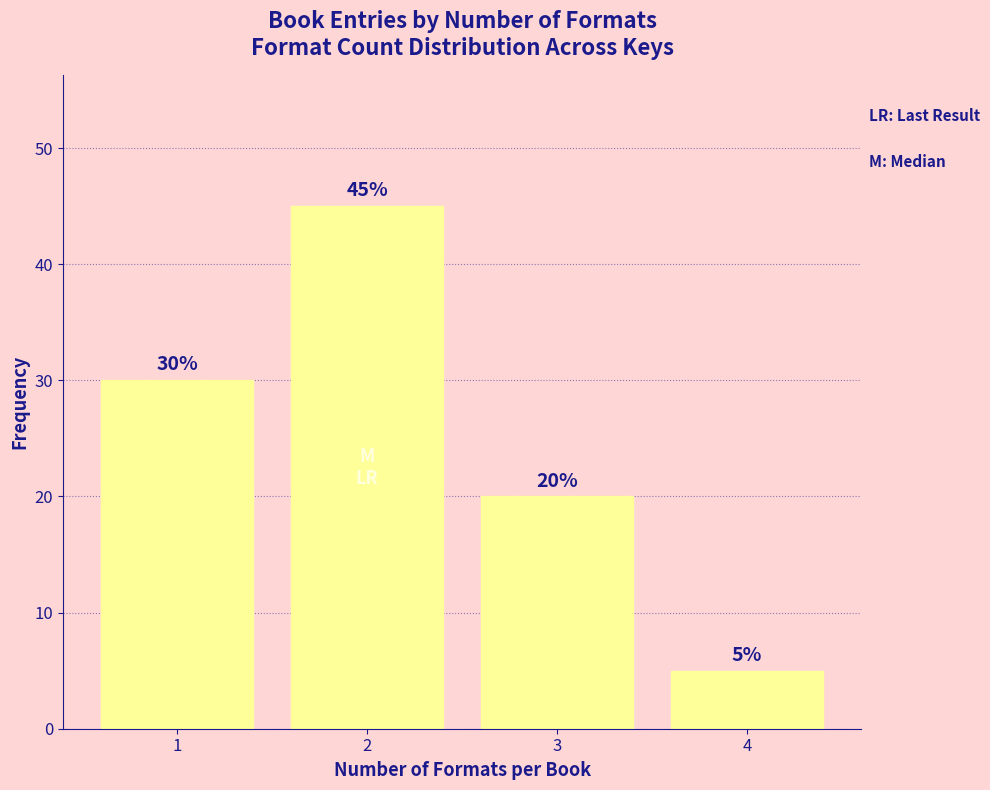

Reading left to right, extract all data points from this chart.

1=30	2=45	3=20	4=5